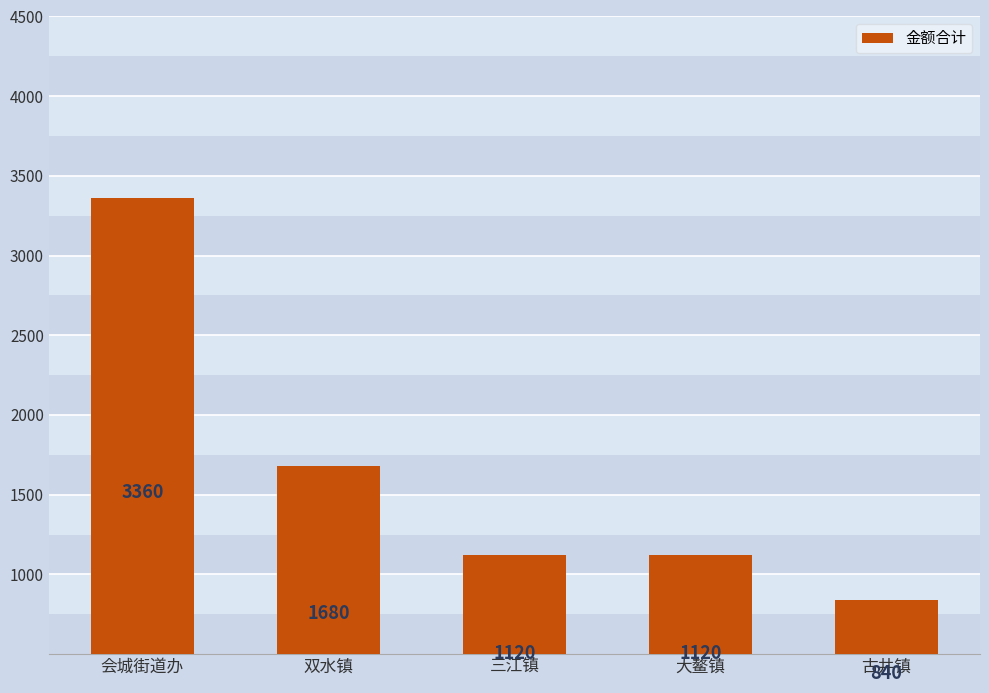

What is the average value?

1624